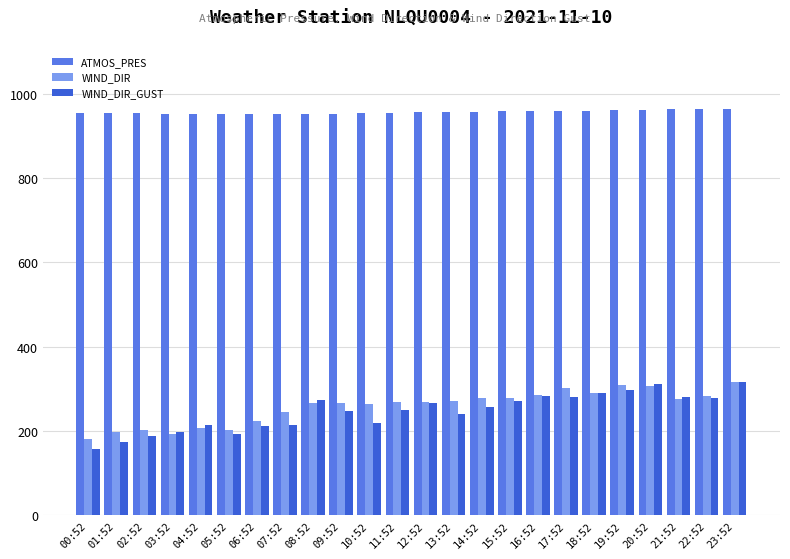

The value of ATMOS_PRES at 13:52 is 957.4. True or false?

True